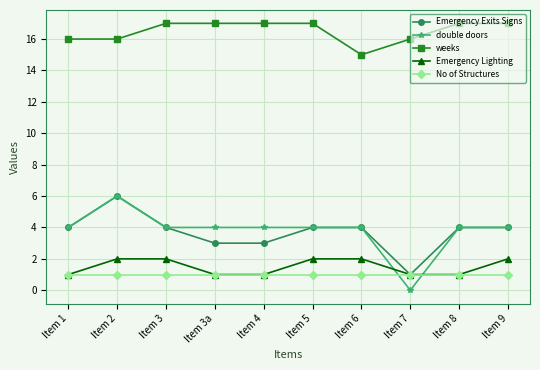

How many intersections are there between Emergency Lighting and double doors?

2